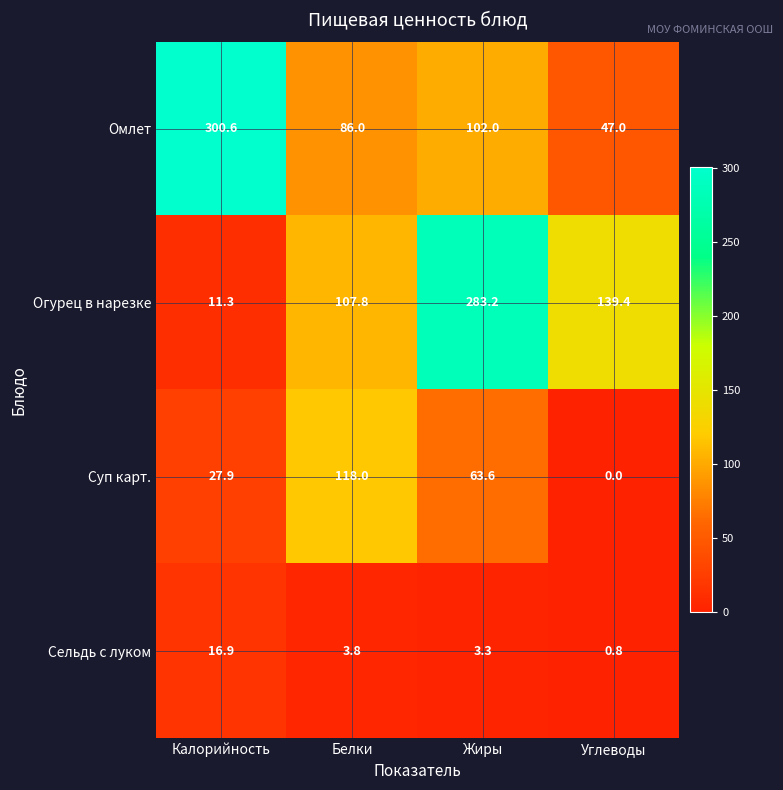

What is the total value across all series at Калорийность?

356.7